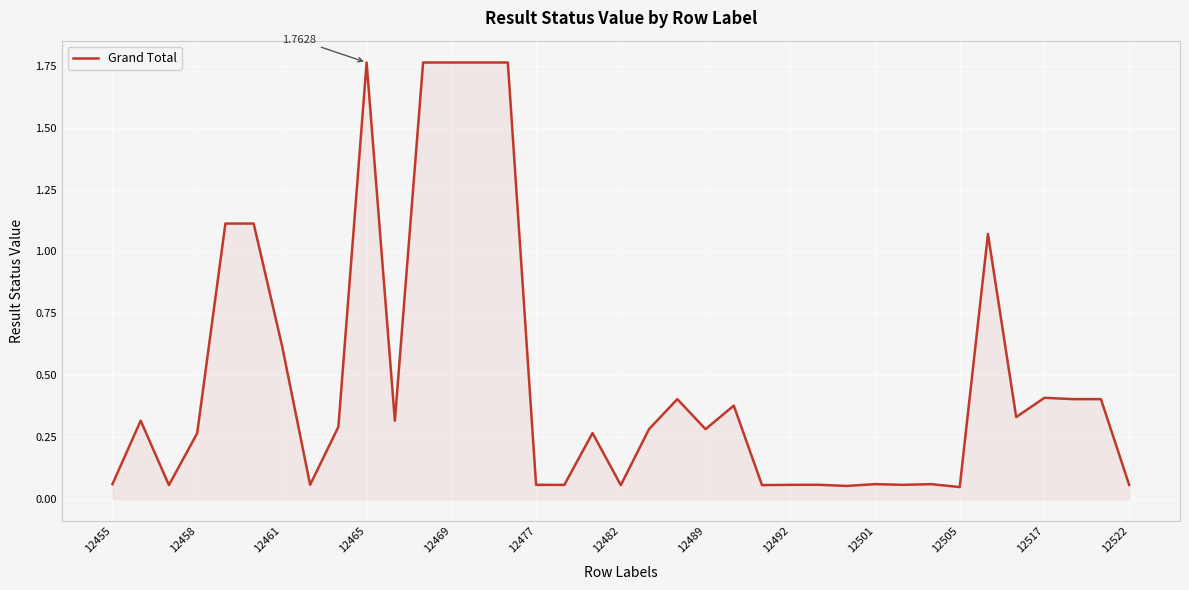

What is the difference between the maximum and minimum values?

1.7